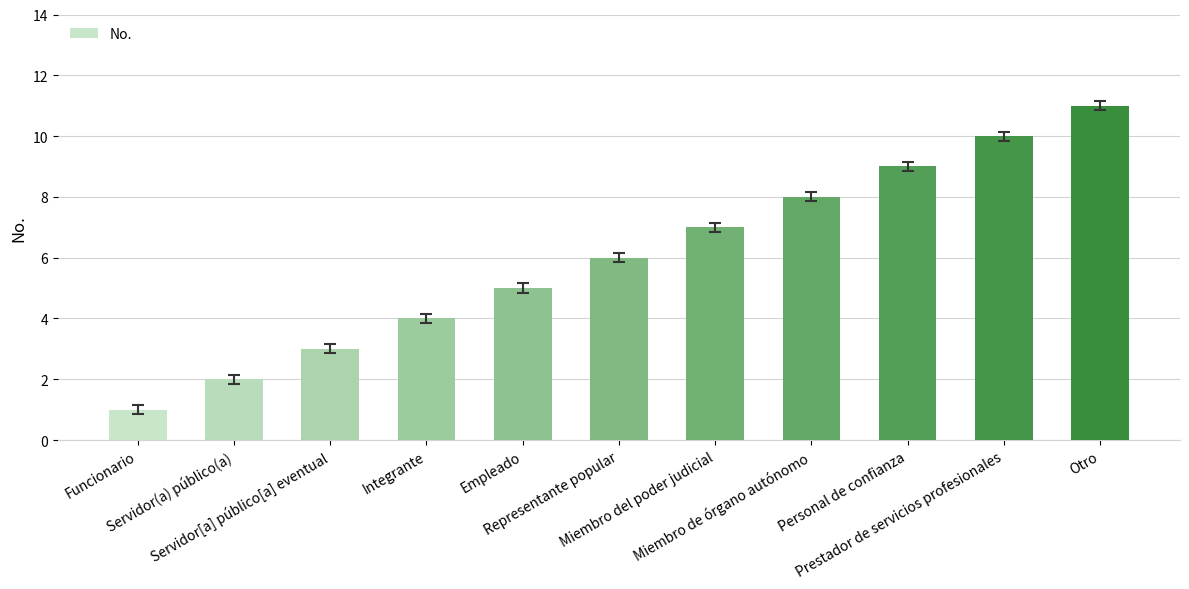

What is the approximate value at Empleado?

5